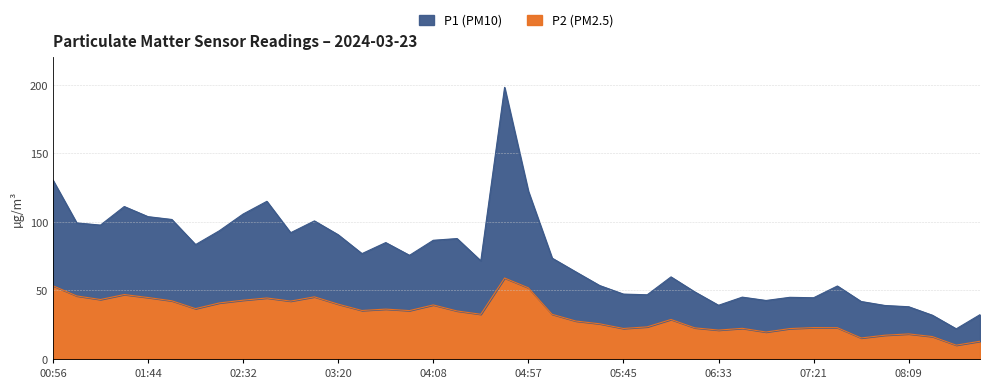

What is the difference between the highest and lowest values at 06:45?

22.8